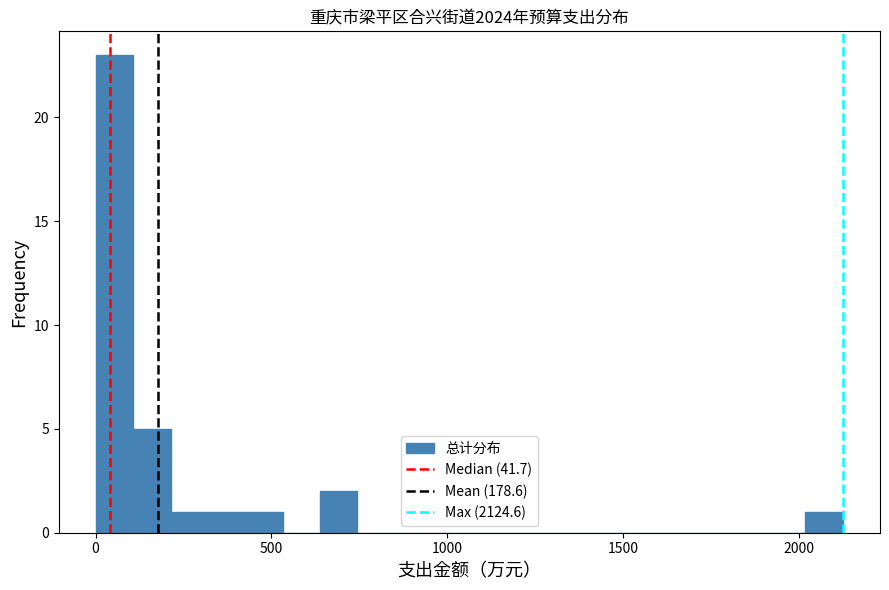

Read against the x-axis, roughly where is the centre of the tallest bar?

50